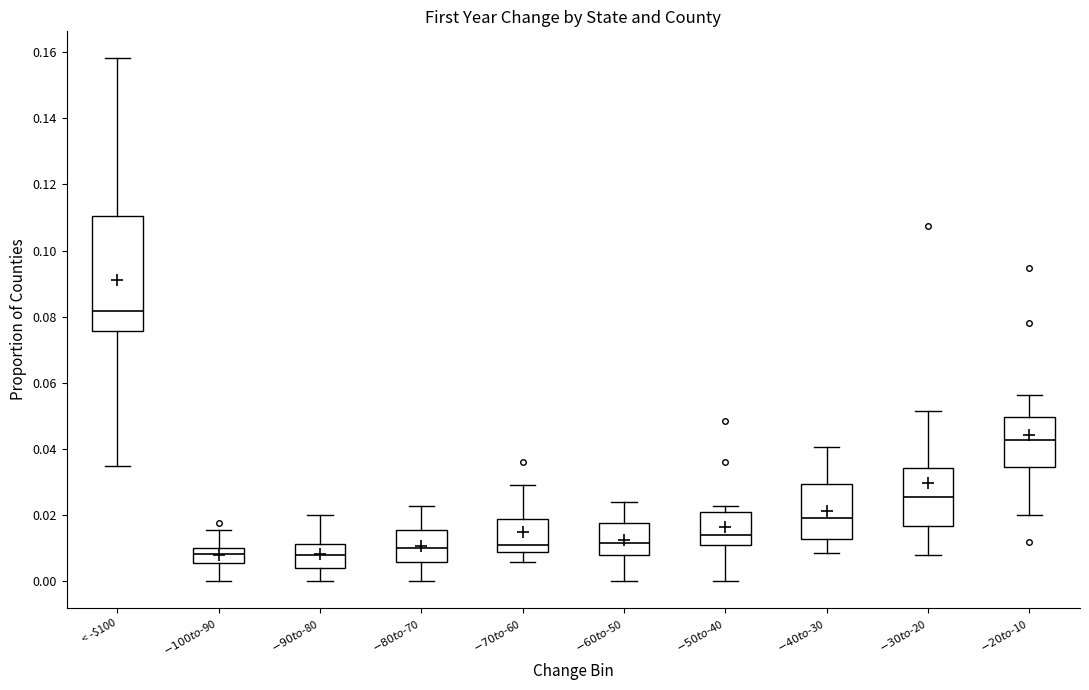

Comparing the boxes themselves (not the whiskers), which one is the tallest?

< -$100